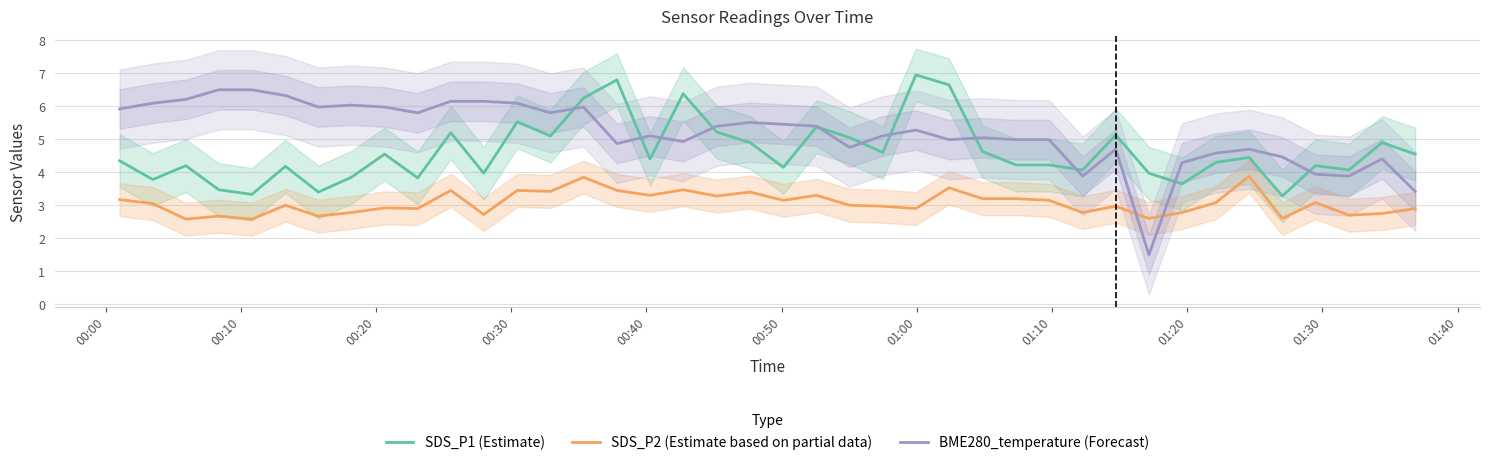

Does the chart have visible grid lines?

Yes